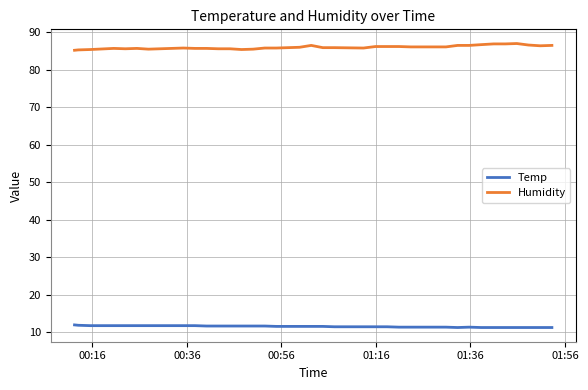

What is the minimum value shown in the chart?

11.2